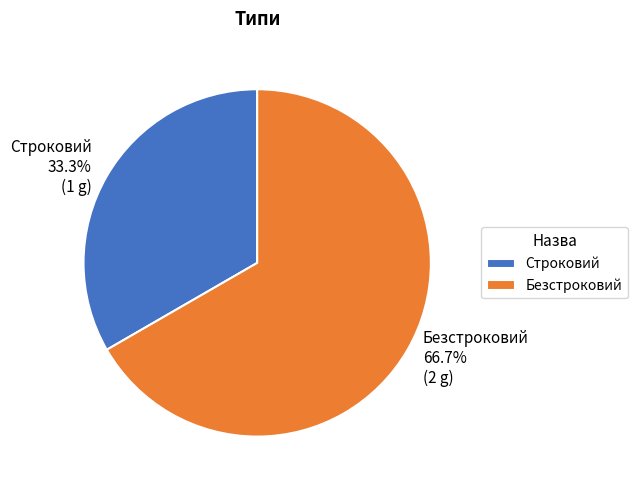

To the nearest percent, what is the combined percentage of Безстроковий and Строковий?

100%